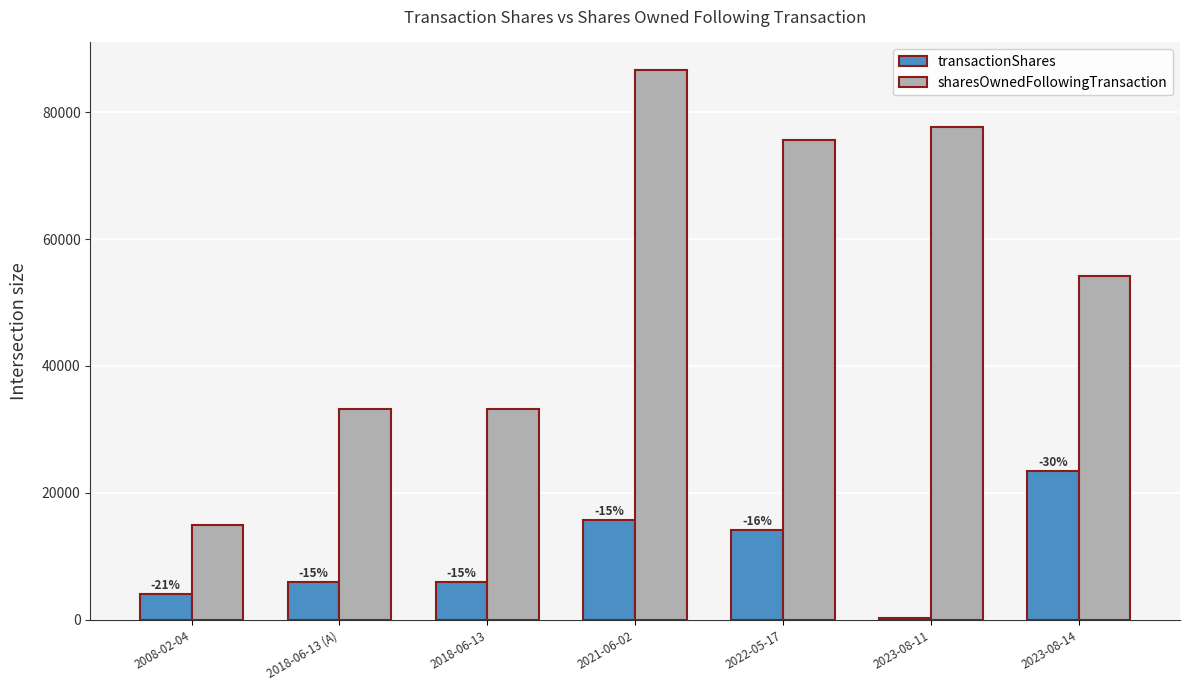

Count the number of categories in the chart.

7